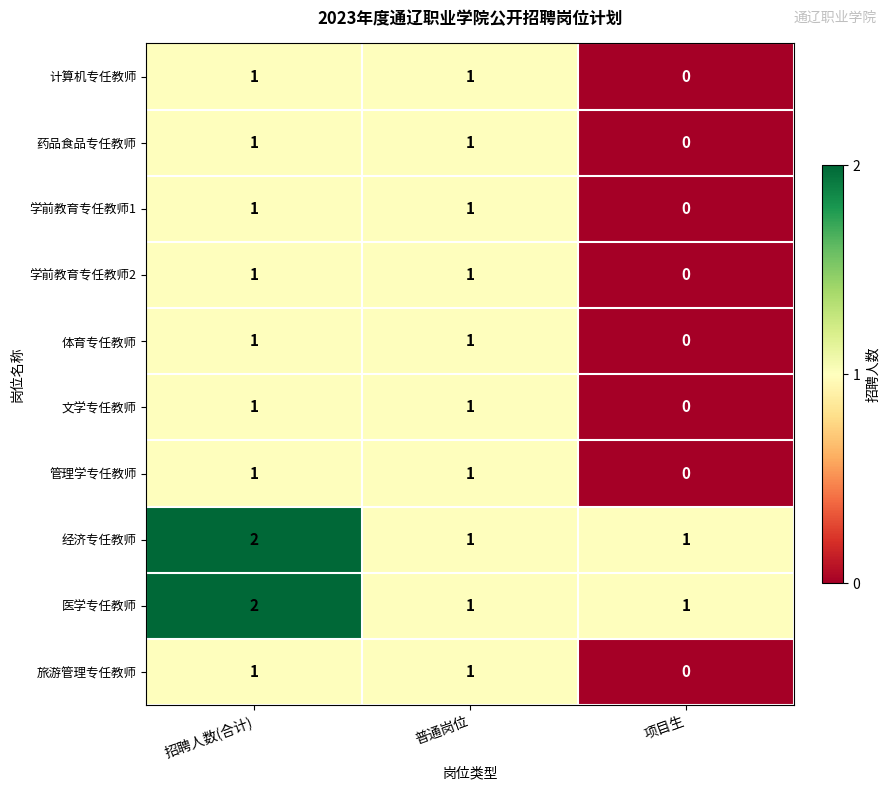

How many data points does each series have?

3